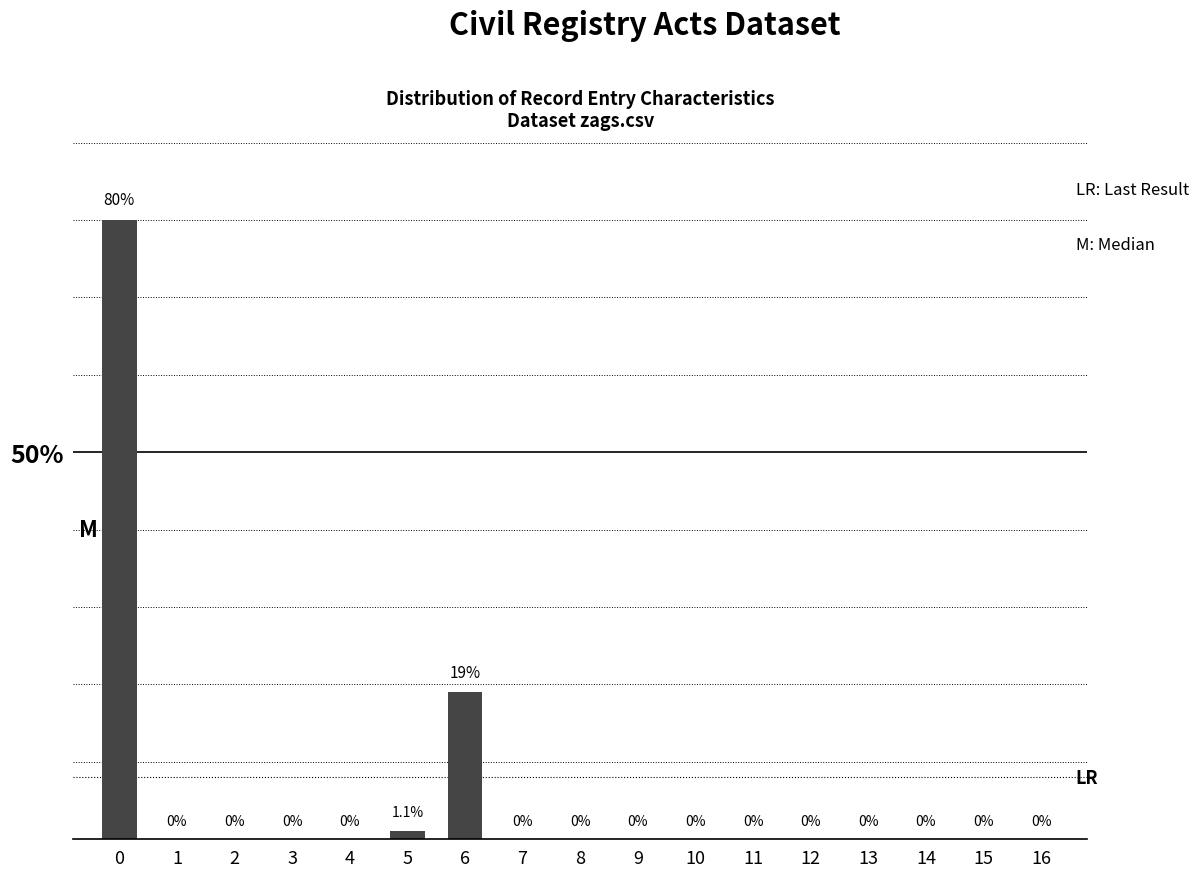

True or false: the data shows 0.0 at 3.

True